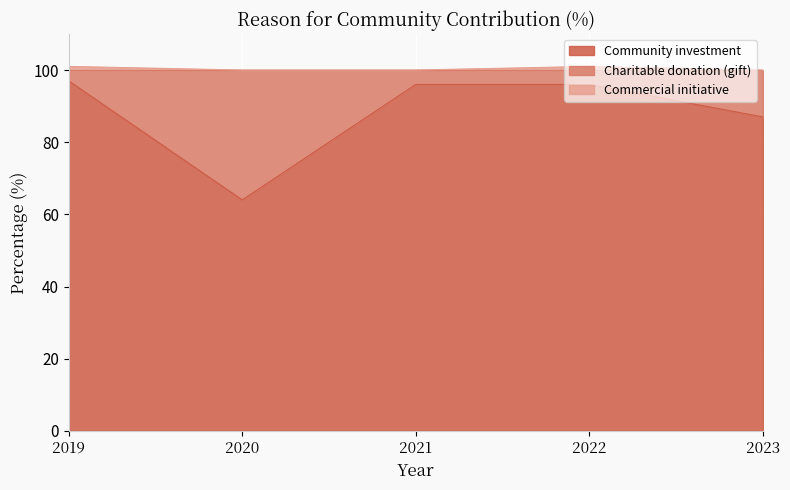

The value of Community investment at 2023 is 87. True or false?

True